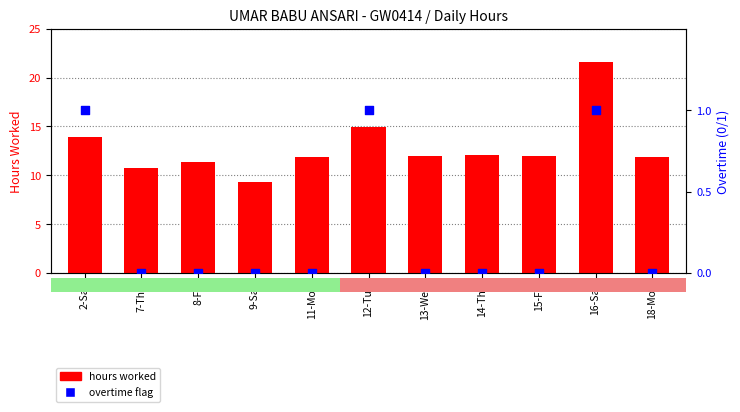

At how many categories does at least one series exceed 14?

2